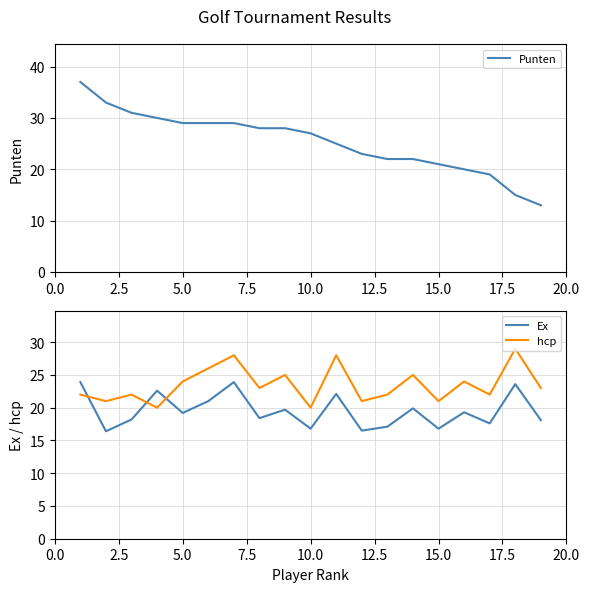

The hcp series shows 4.4 at 15.0. True or false?

False